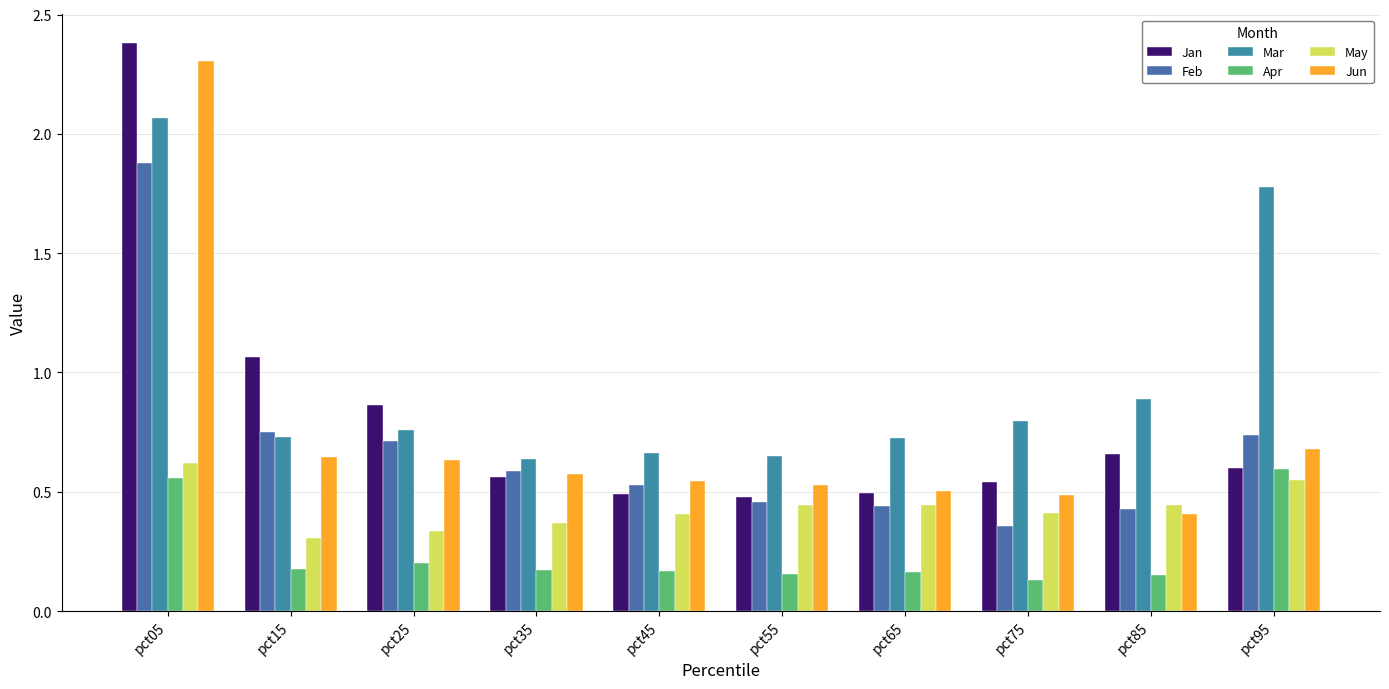

List the series in order of their peak value, highest first.

Jan, Jun, Mar, Feb, May, Apr